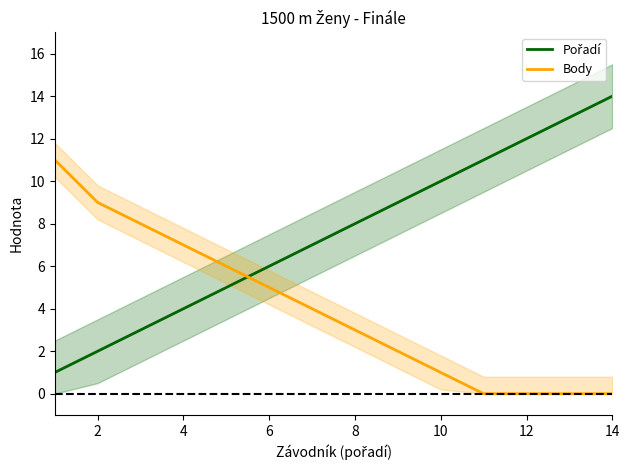

What is the approximate value of Body at 10?

1